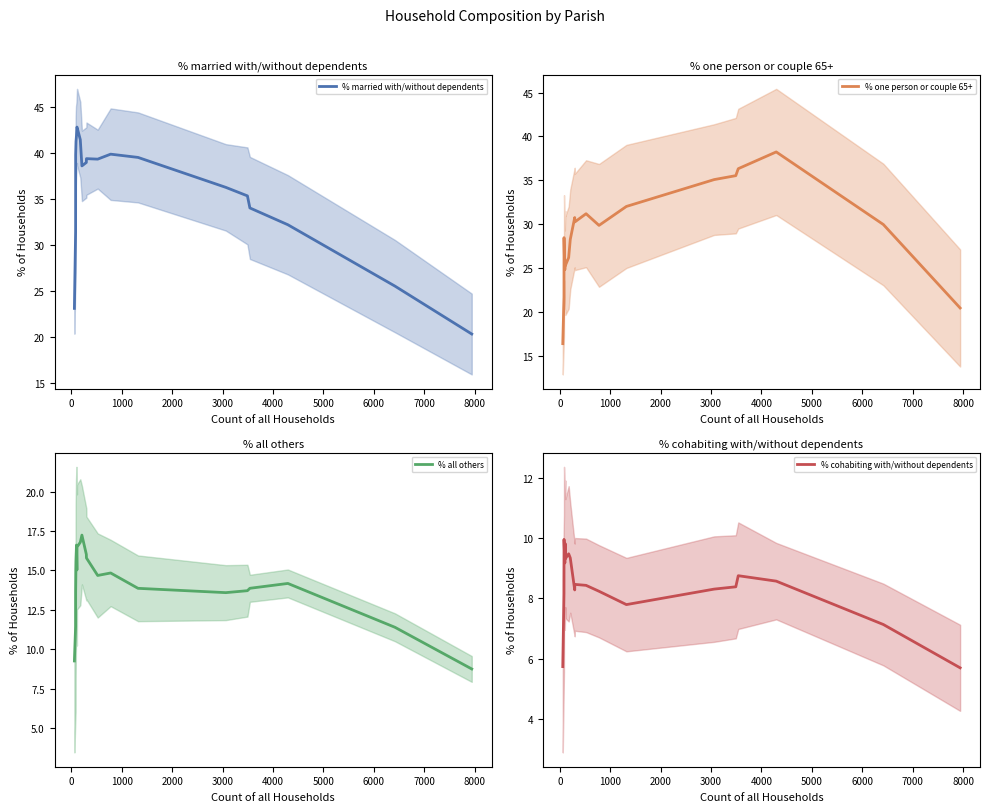

Reading left to right, extract all data points from this chart.

% married with/without dependents: 23.1	31.4	39.8	41.3	41.9	42.8	42.9	41.5	38.6	39.0	39.4	39.4	39.9	39.5	36.3	35.4	34.0	32.2	25.5	20.3
% one person or couple 65+: 16.4	21.7	28.5	26.4	24.8	25.9	25.3	26.2	28.3	30.8	30.3	31.2	29.9	32.0	35.1	35.5	36.3	38.2	30.0	20.5
% all others: 9.2	11.4	13.6	15.6	16.6	15.0	16.5	16.8	17.2	16.0	15.8	14.7	14.8	13.9	13.6	13.7	13.9	14.2	11.4	8.7
% cohabiting with/without dependents: 5.7	8.2	10.0	9.6	9.2	9.8	9.3	9.5	9.3	8.3	8.5	8.4	8.2	7.8	8.3	8.4	8.7	8.6	7.1	5.7